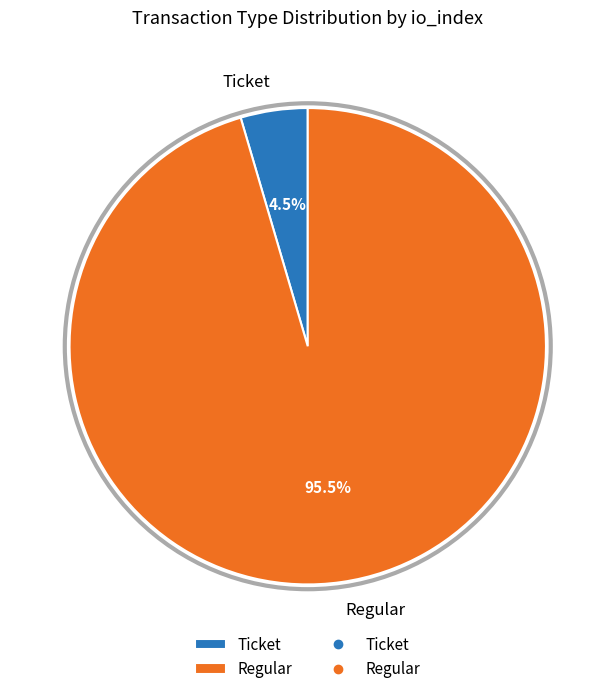

To the nearest percent, what is the difference between the largest and smallest slice percentages?

91%